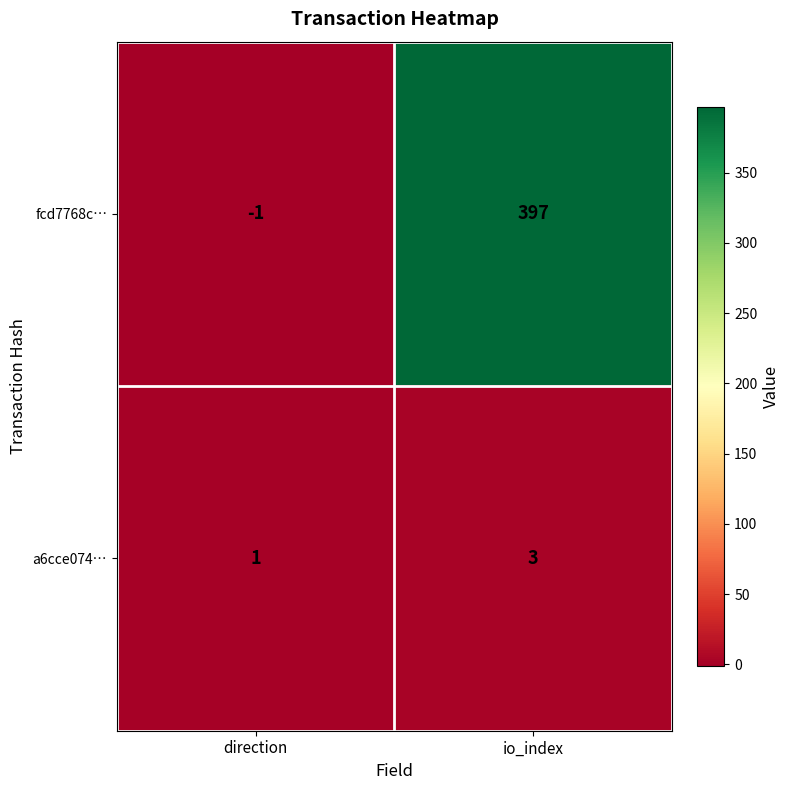

Is it true that a6cce074… equals 1 at direction?

True